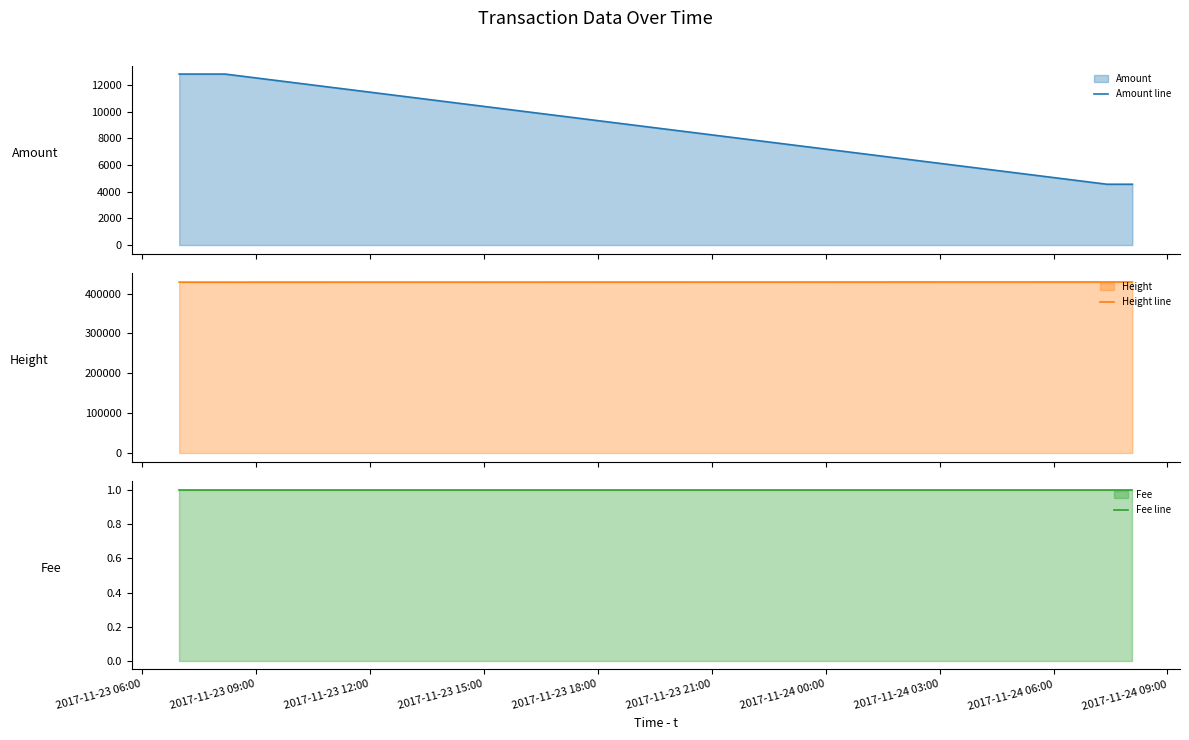

How many lines are shown in the chart?

3